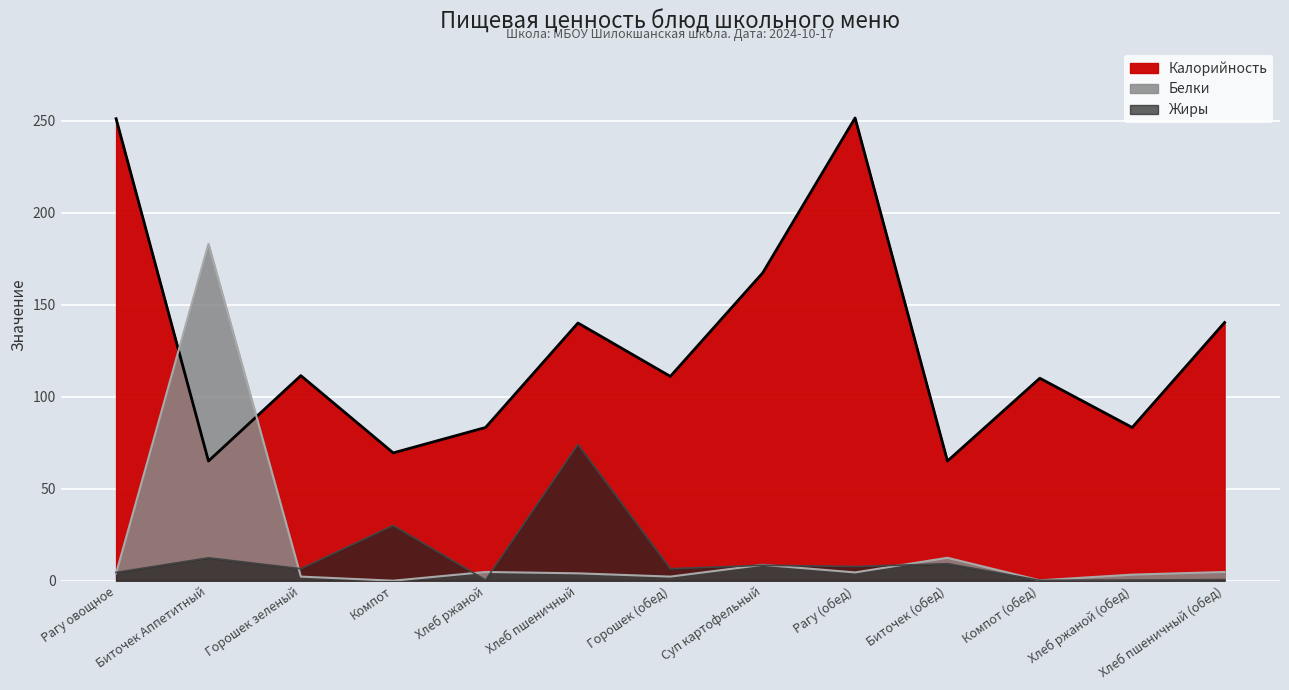

True or false: Жиры has a value of 0.1 at Хлеб ржаной.

False